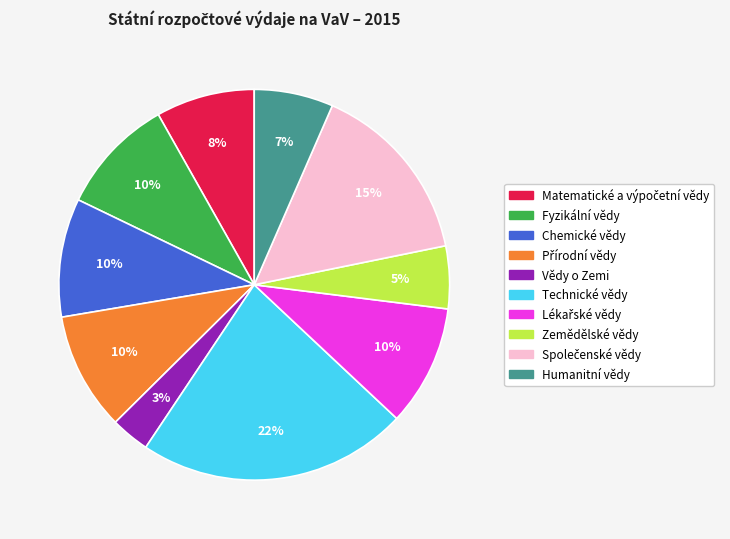

Does Humanitní vědy account for over 50% of the chart?

No